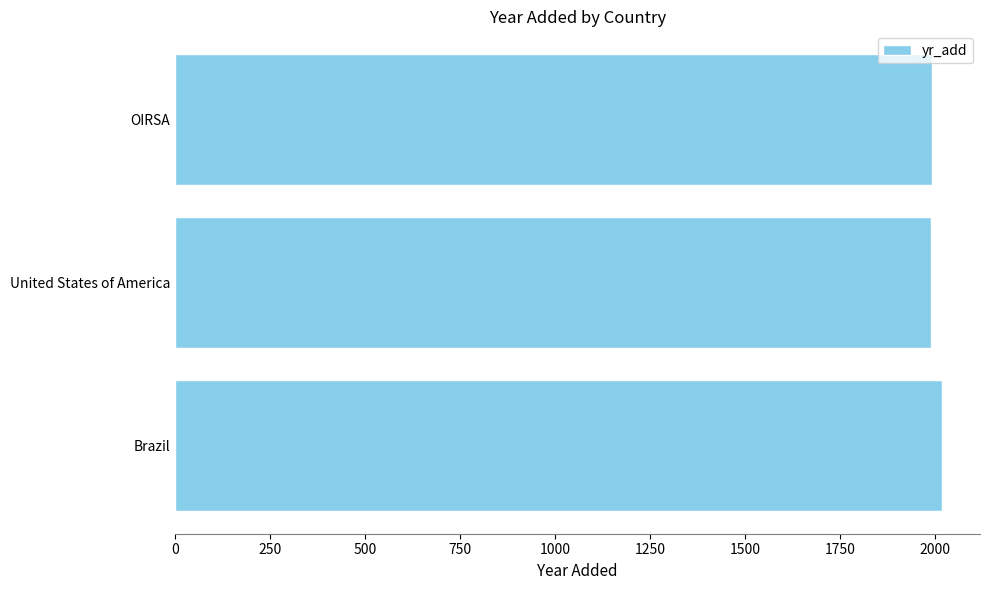

The chart shows a value of 1992 at OIRSA. True or false?

True